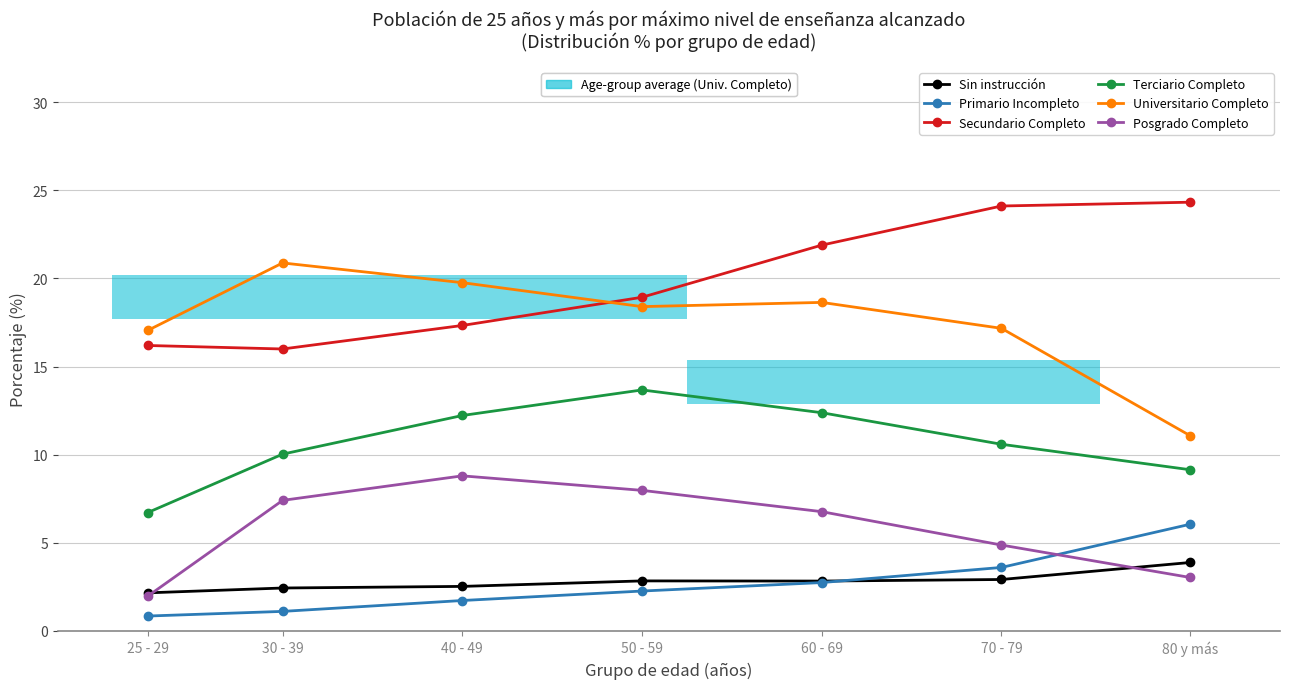

Count the number of data series in this chart.

6